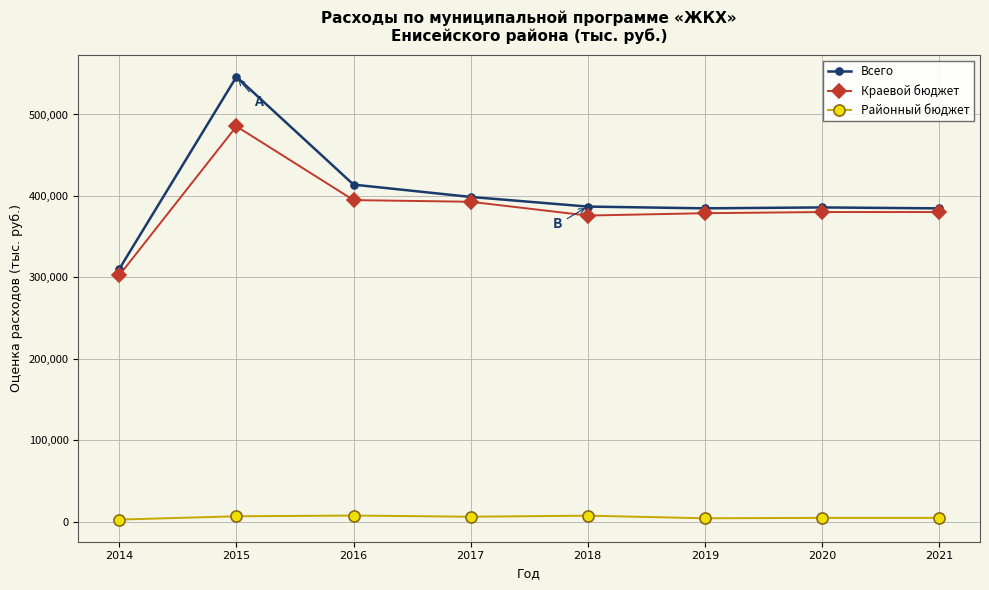

Count the number of data series in this chart.

3